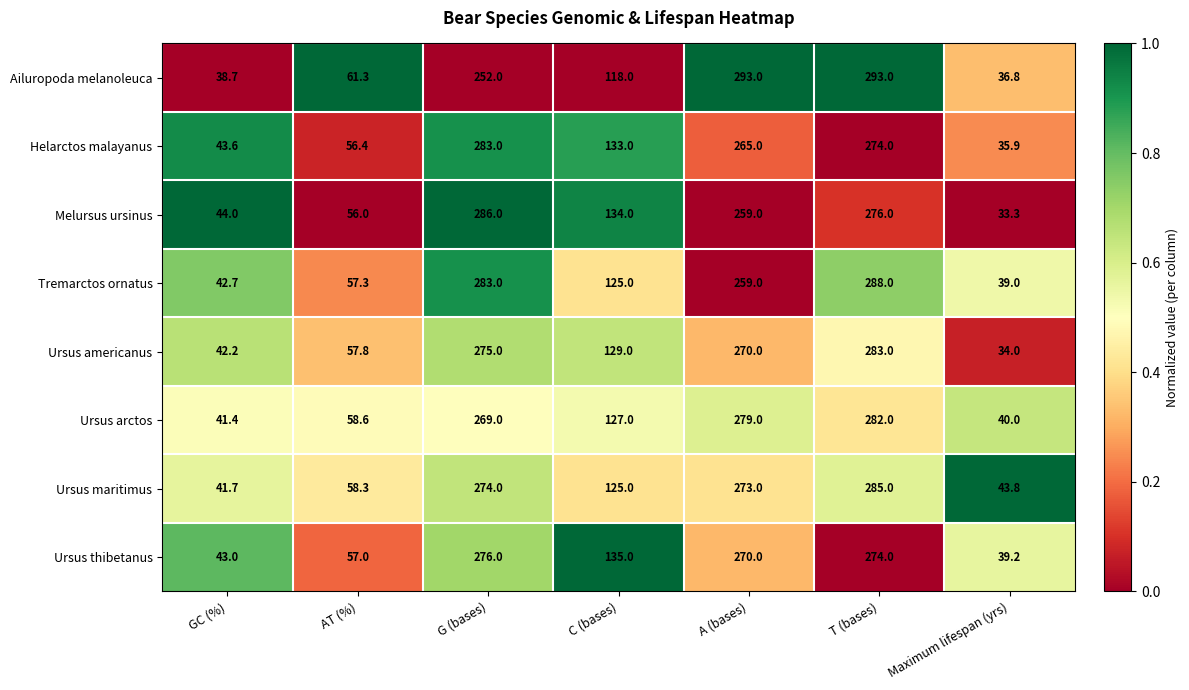

What is the smallest value displayed?

33.3